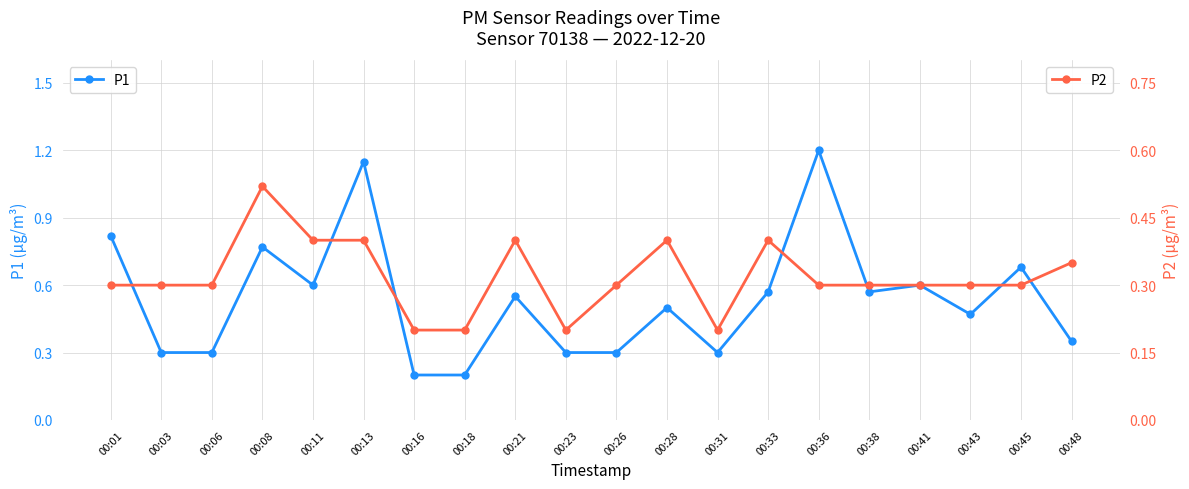

What is the spread (max minus min) of values at 00:43?

0.2